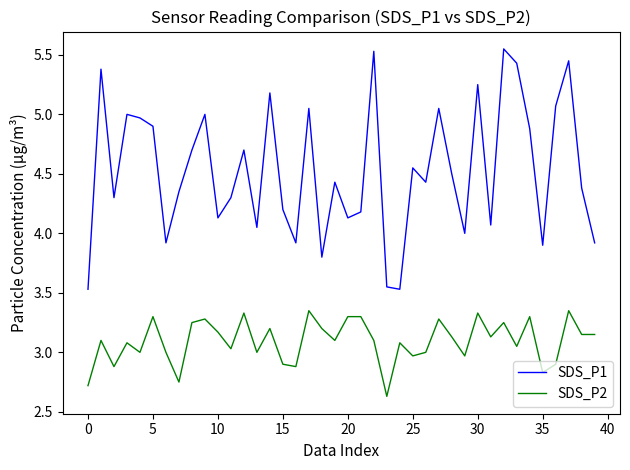

Which series has the largest total across all categories?

SDS_P1